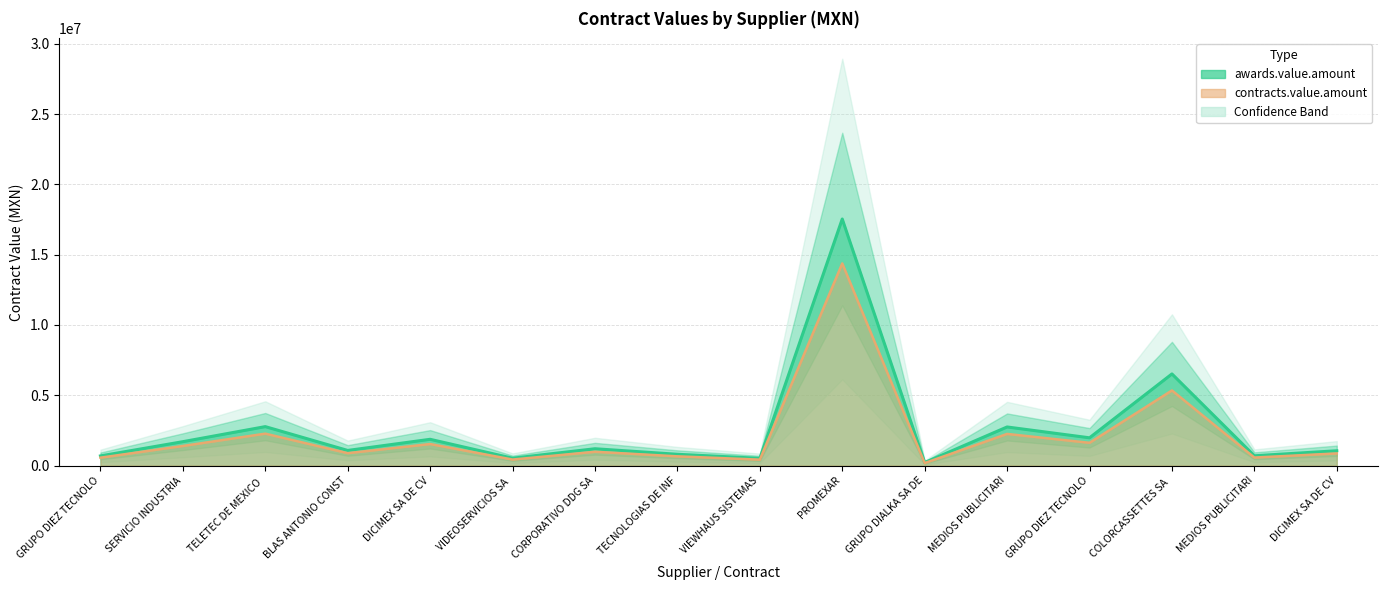

What is the difference between the contracts.value.amount values at SERVICIO INDUSTRIA and DICIMEX SA DE CV?

529460.9